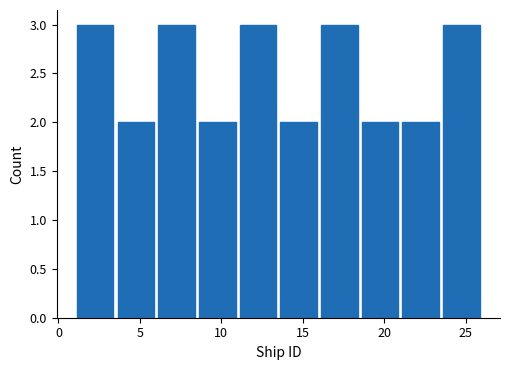

Reading left to right, transcribe this chart: for each bar, give the range it covers on the x-axis and its height. The values are not printed on the chart, so give them approximately, as read against the axis.

1.0 to 3.5: 3
3.5 to 6.0: 2
6.0 to 8.5: 3
8.5 to 11.0: 2
11.0 to 13.5: 3
13.5 to 16.0: 2
16.0 to 18.5: 3
18.5 to 21.0: 2
21.0 to 23.5: 2
23.5 to 26.0: 3